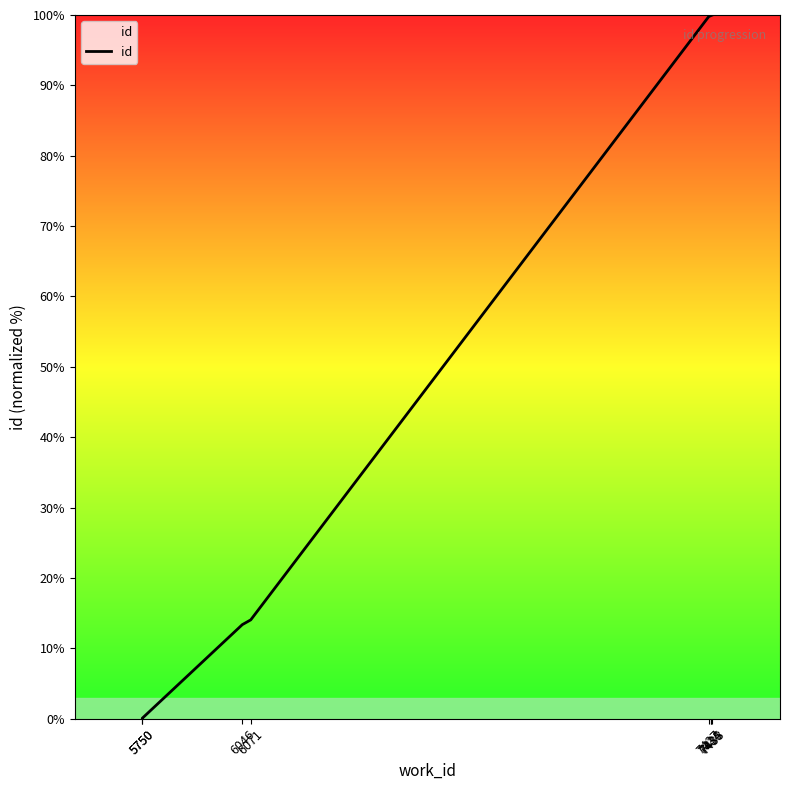

How many categories are shown in the chart?

8